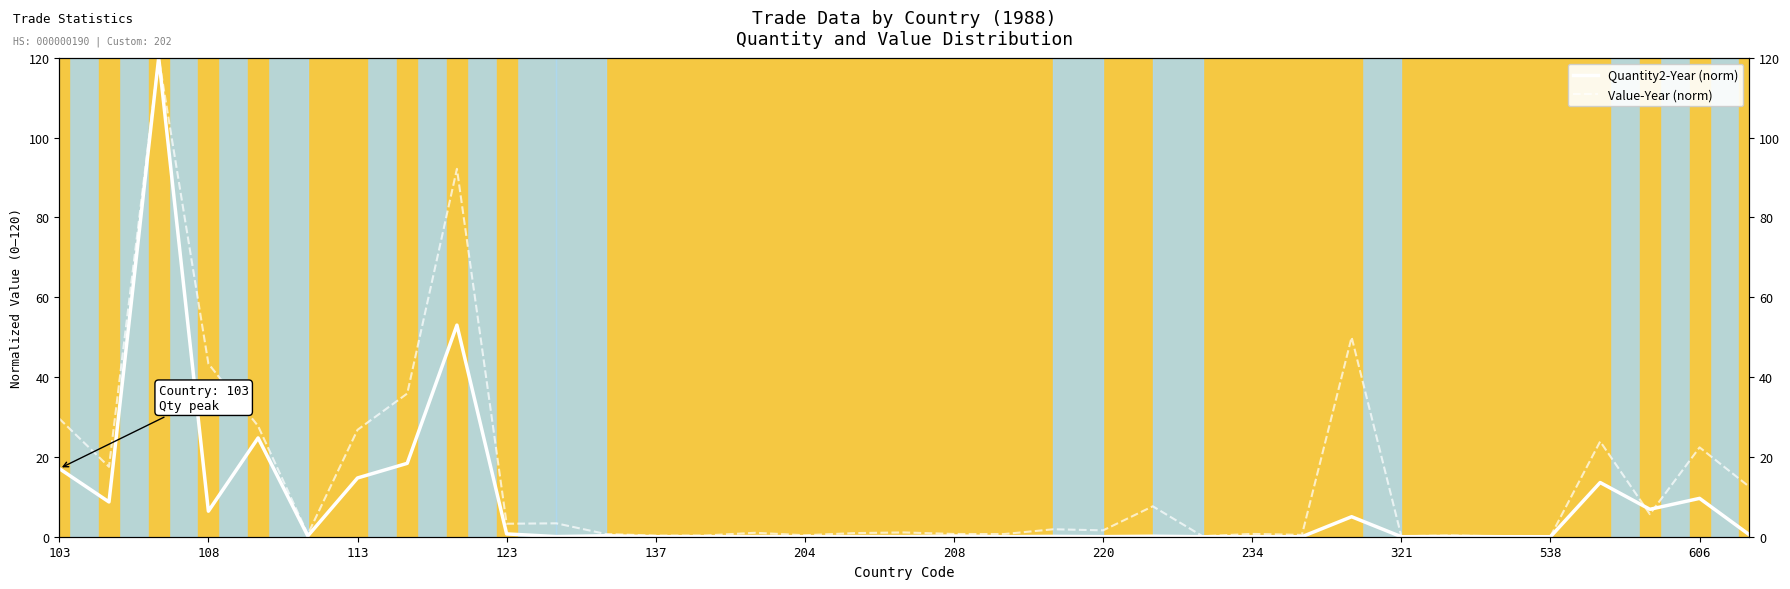

Rank the series by their maximum value, from lowest to highest.

Quantity2-Year (norm), Value-Year (norm)